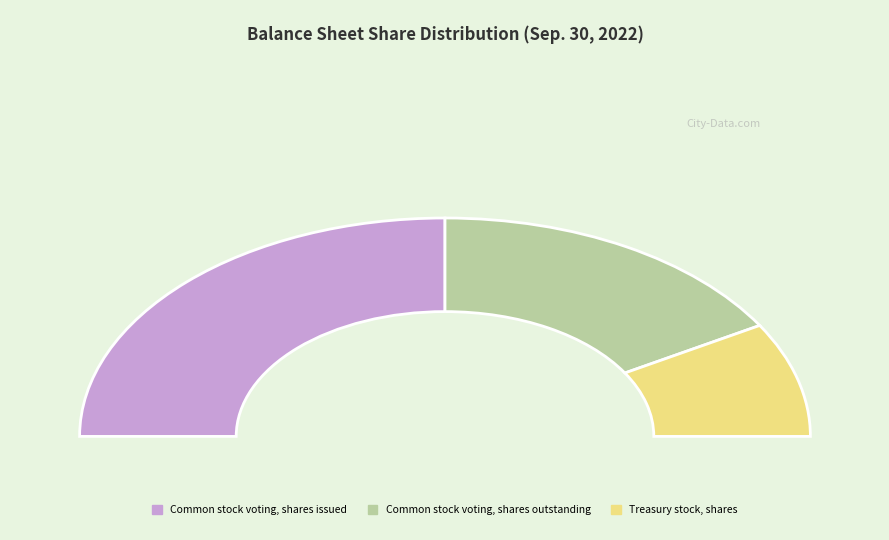

What is the change in value from Common stock voting, shares outstanding to Treasury stock, shares?

-85898715